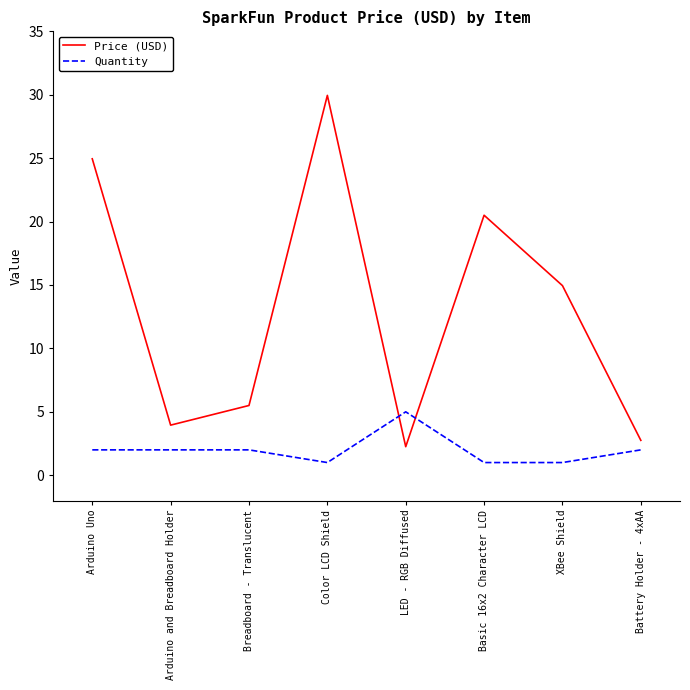

What position from the left is Breadboard - Translucent?

3